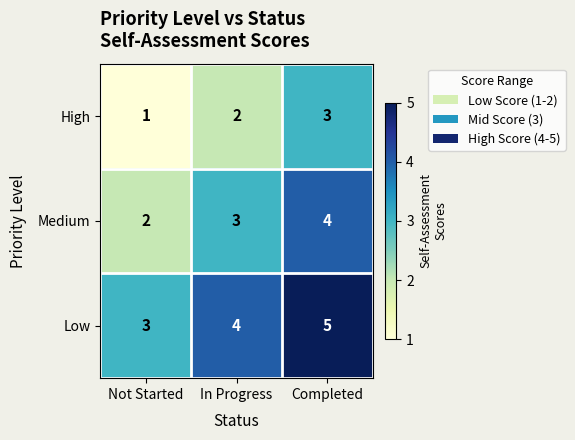

Which series has the largest total across all categories?

Low